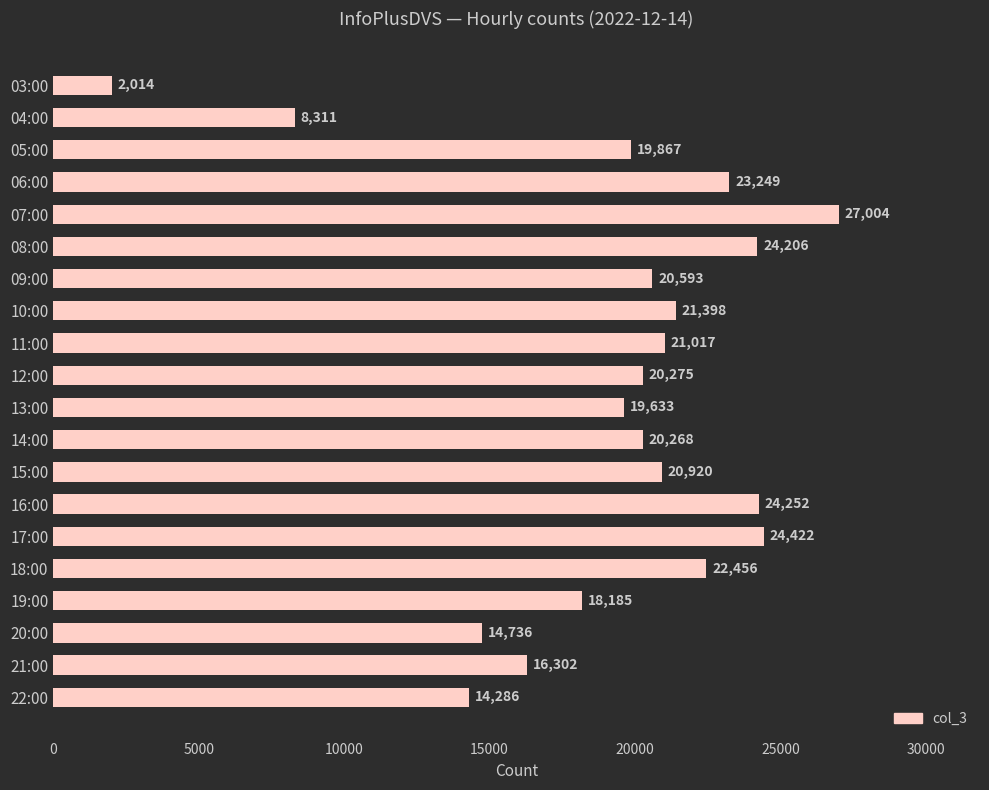

True or false: the data shows 24422 at 17:00.

True